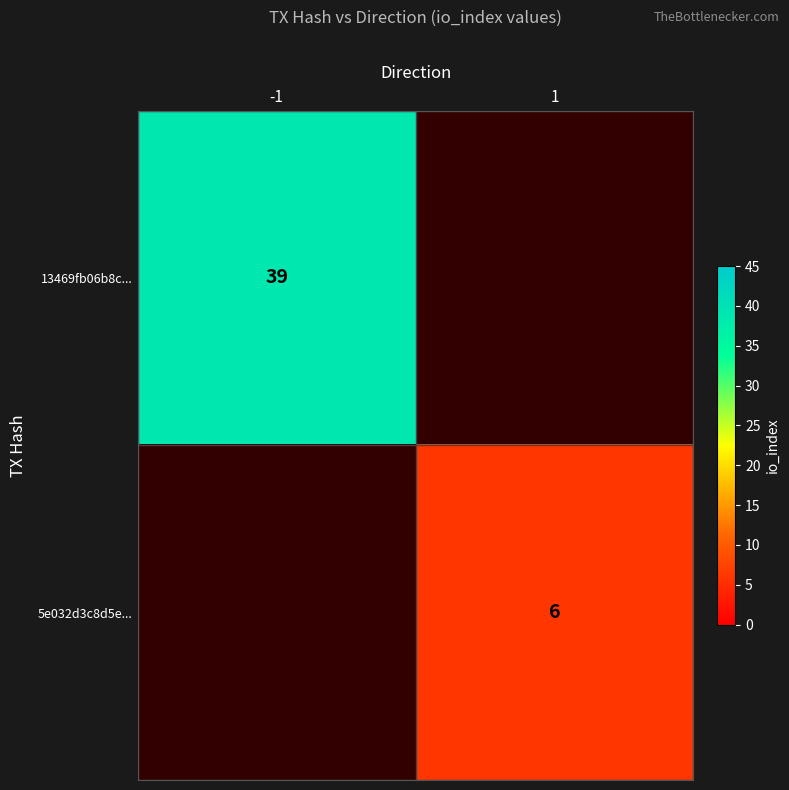

The value of 5e032d3c8d5e... at 1 is 6. True or false?

True